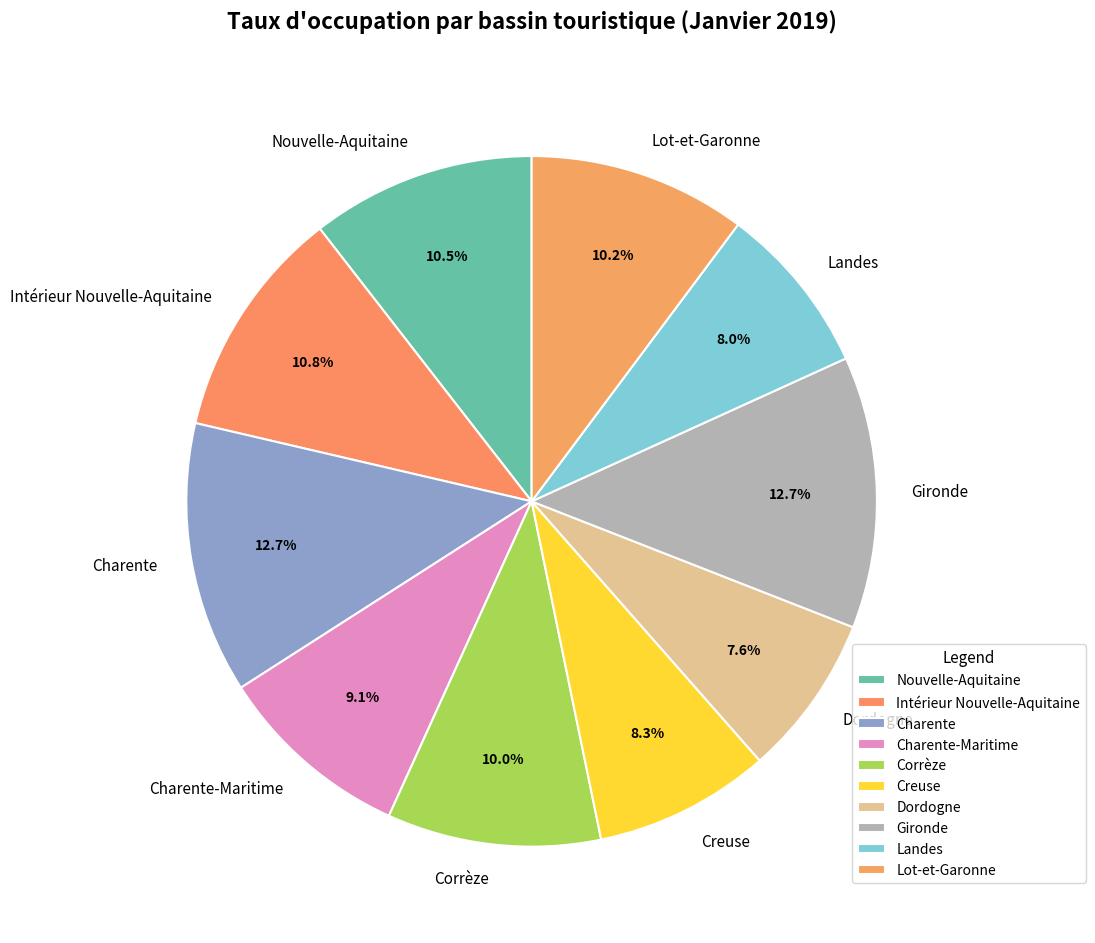

What is the ratio of the value at Dordogne to the value at Creuse?

0.9